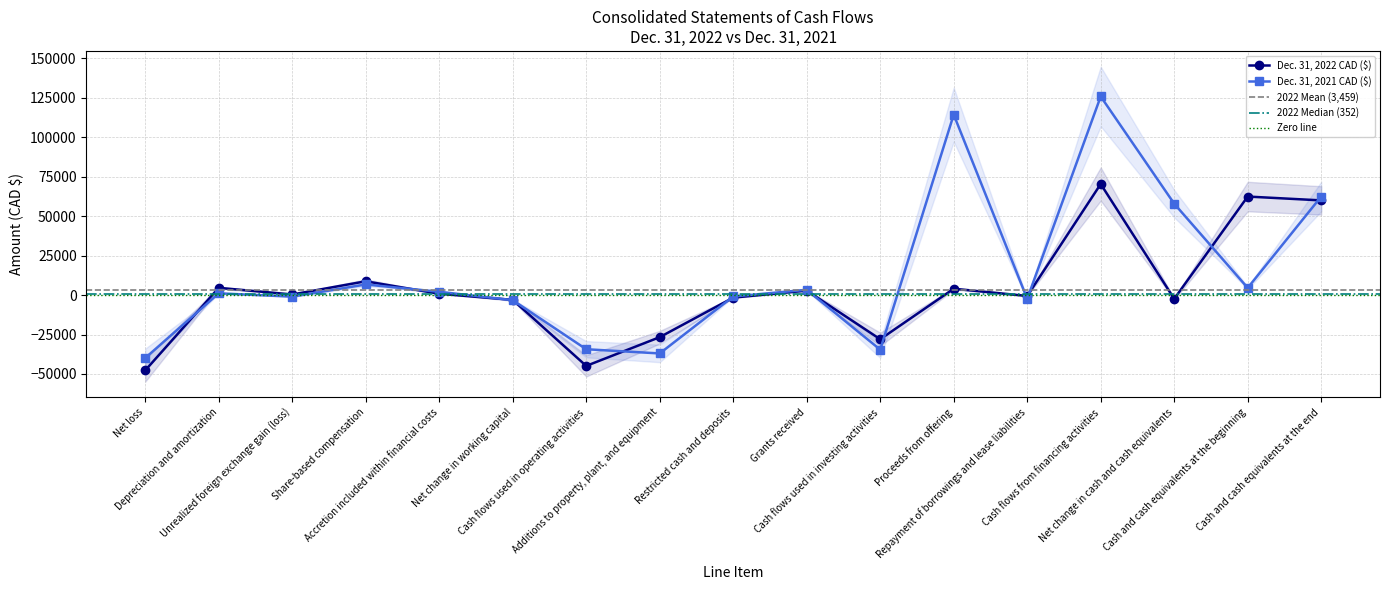

What value does the Dec. 31, 2021 CAD ($) series have at Grants received, to the nearest 100?

3300